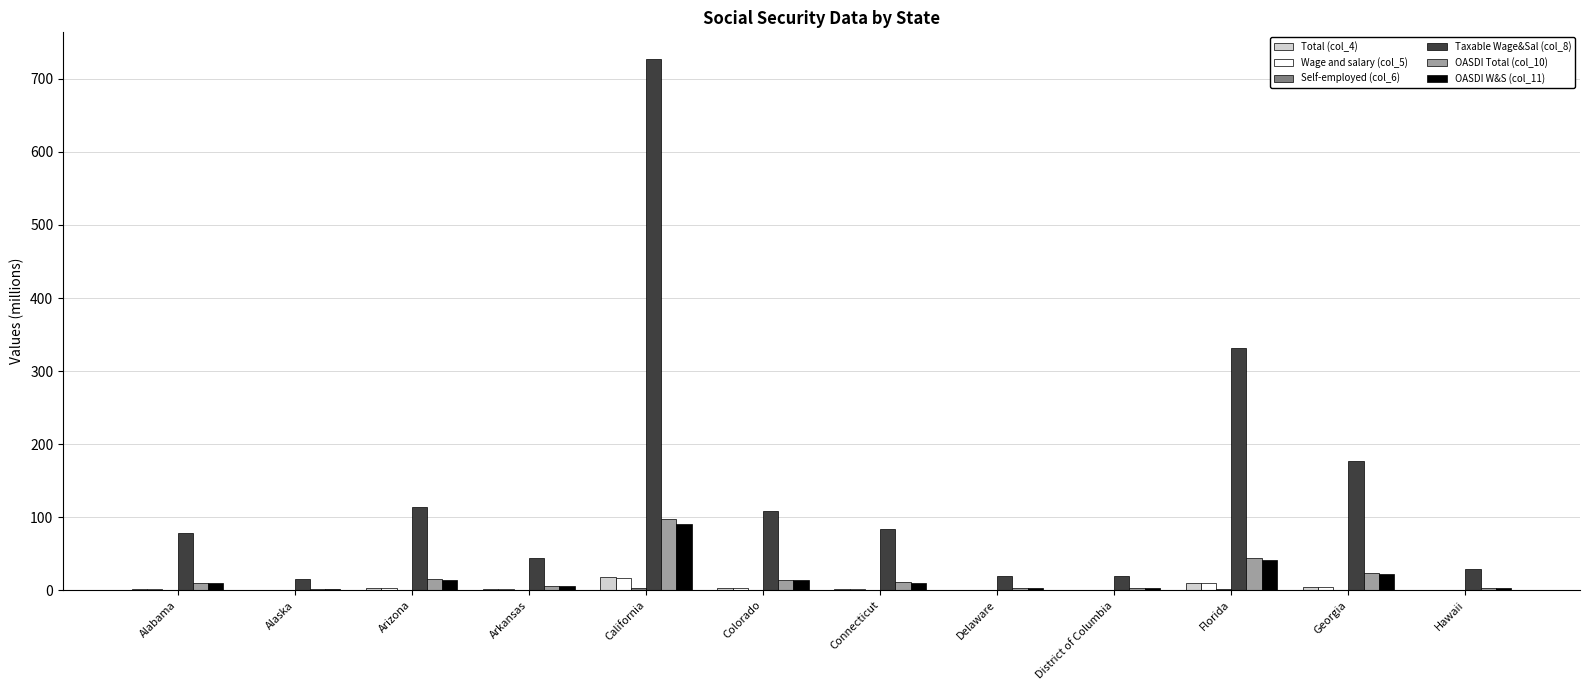

Which series has the largest total across all categories?

Taxable Wage&Sal (col_8)